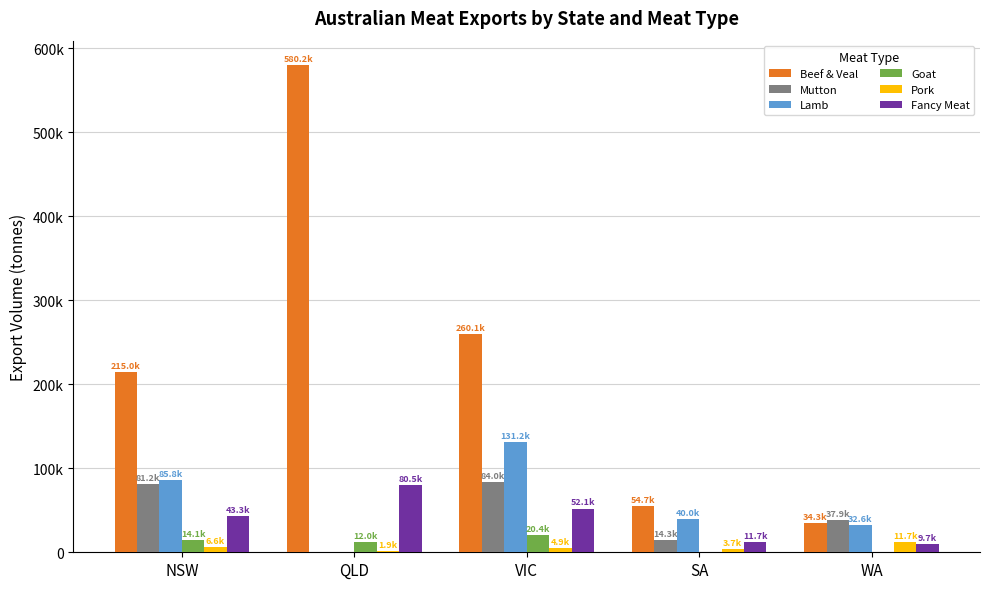

What position from the right is NSW?

5